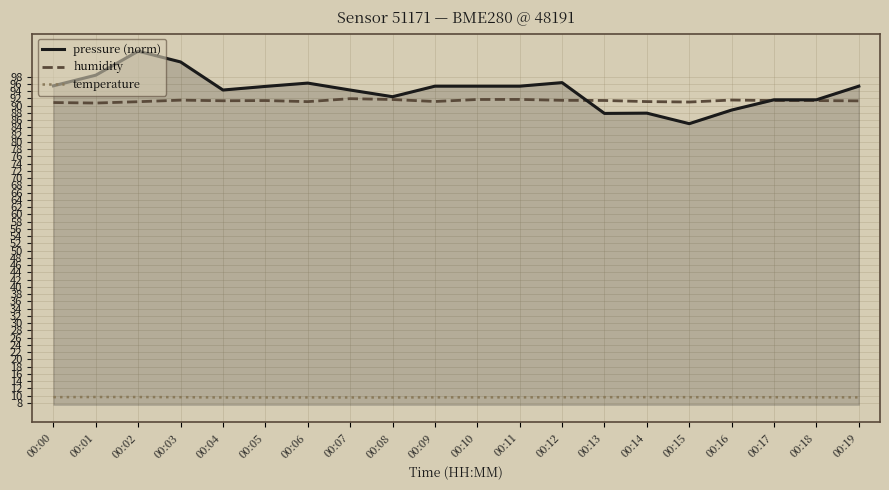

How many lines are shown in the chart?

3